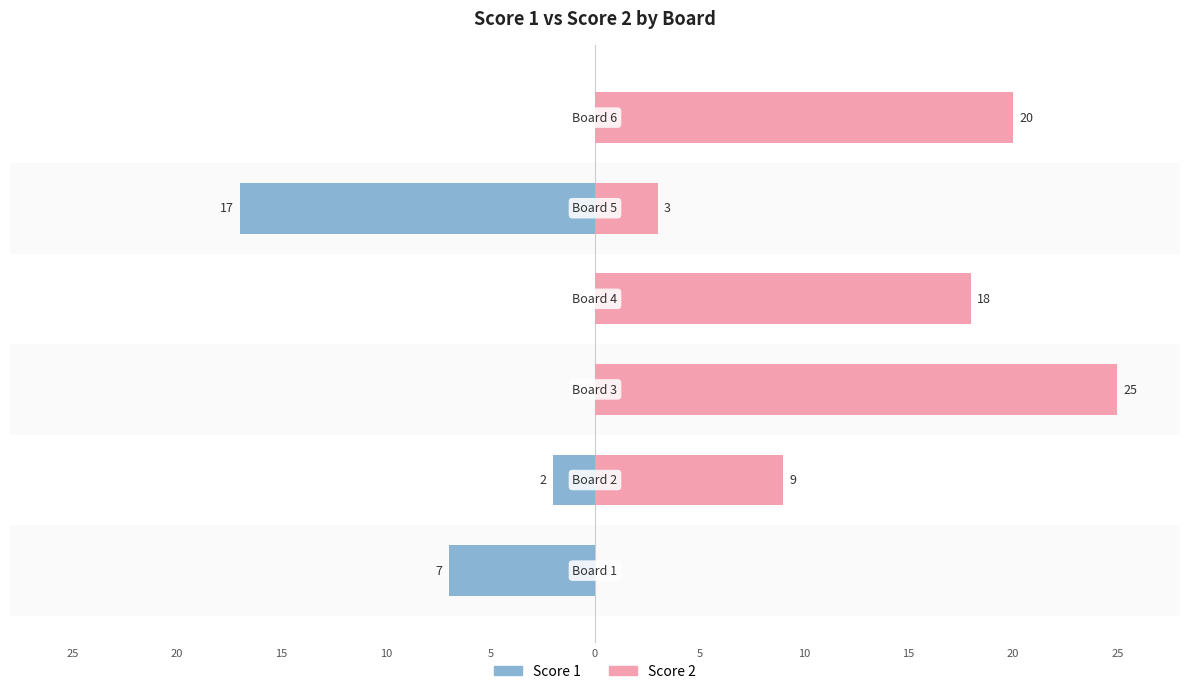

At how many categories does at least one series exceed 19?

2